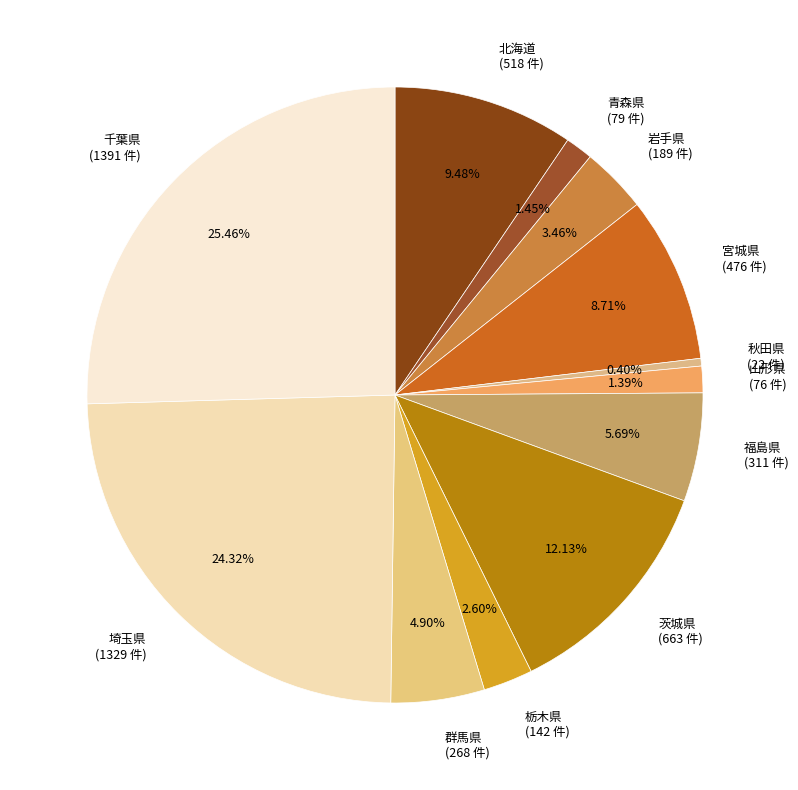

To the nearest percent, what is the combined percentage of 青森県 and 茨城県?

14%